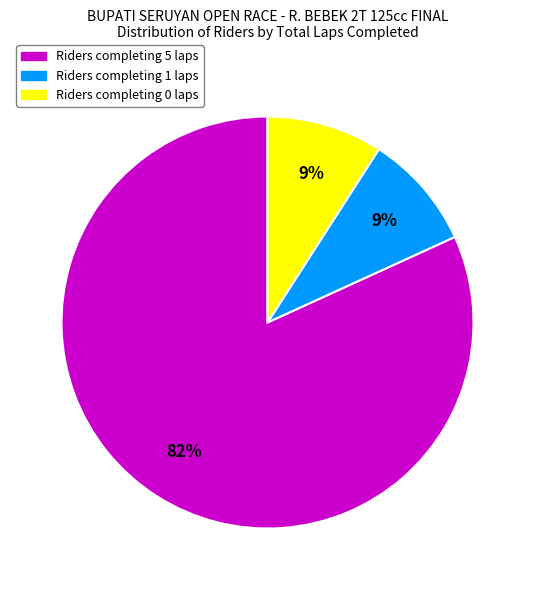

Is there a majority slice in this chart?

Yes